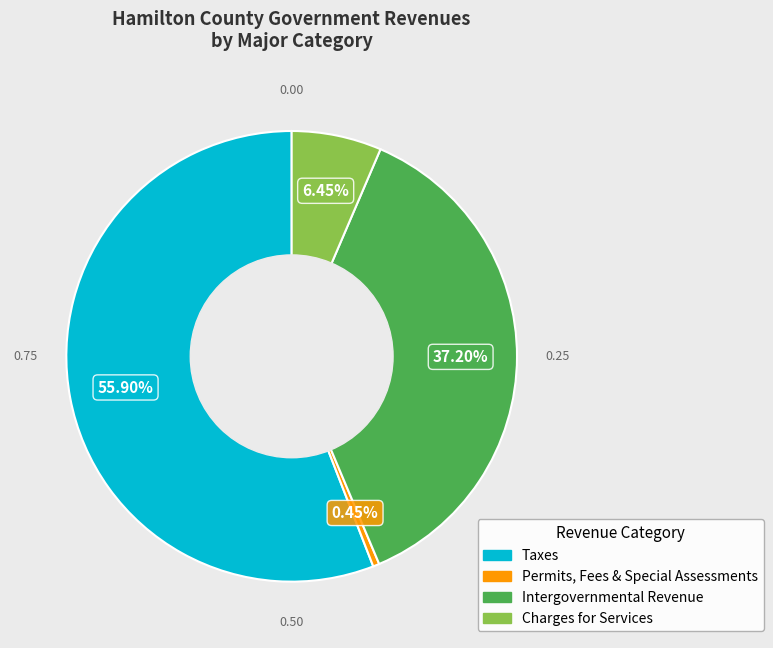

Does any single category account for the majority?

Yes